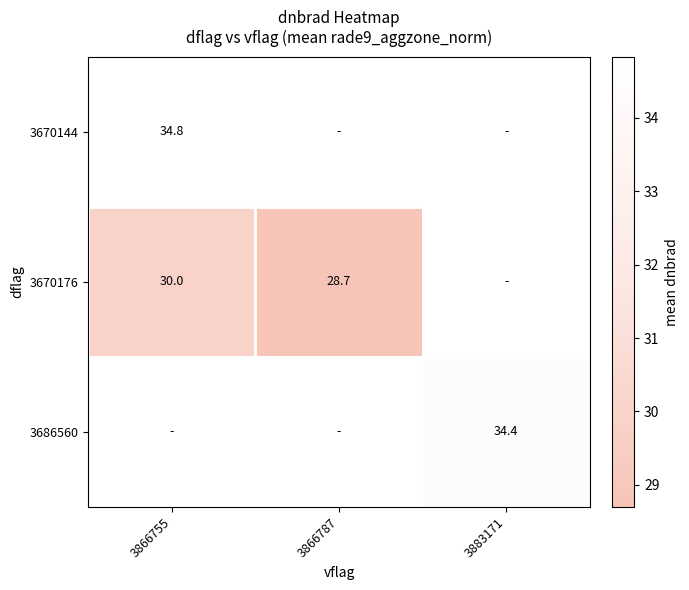

How many positive values does the 3686560 series have?

1